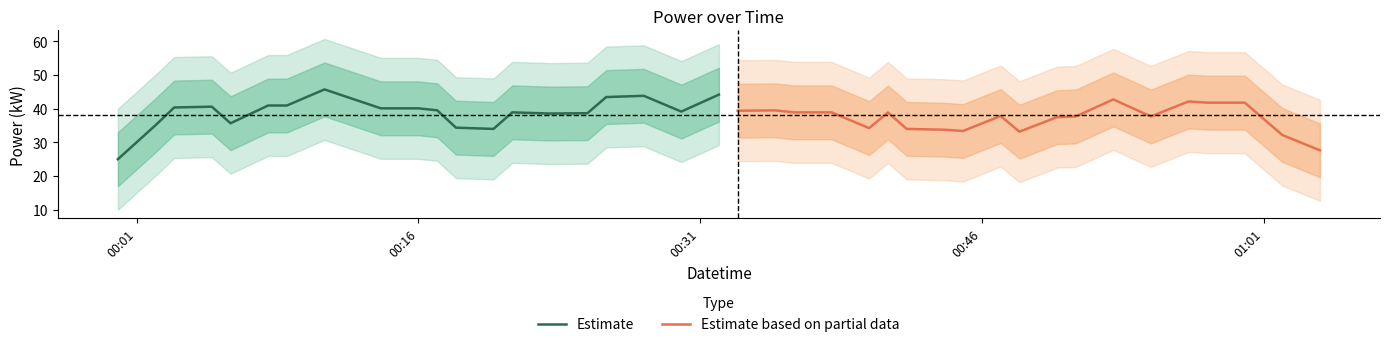

What is the maximum value for Estimate based on partial data?

42.7